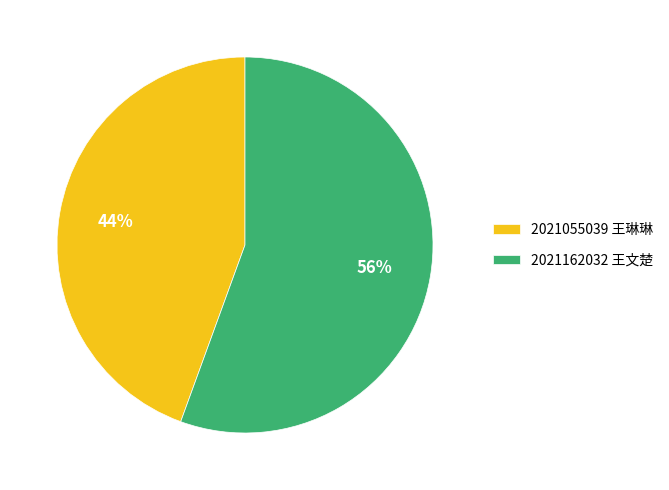

True or false: 2021055039 王琳琳 accounts for 50% of the total.

False